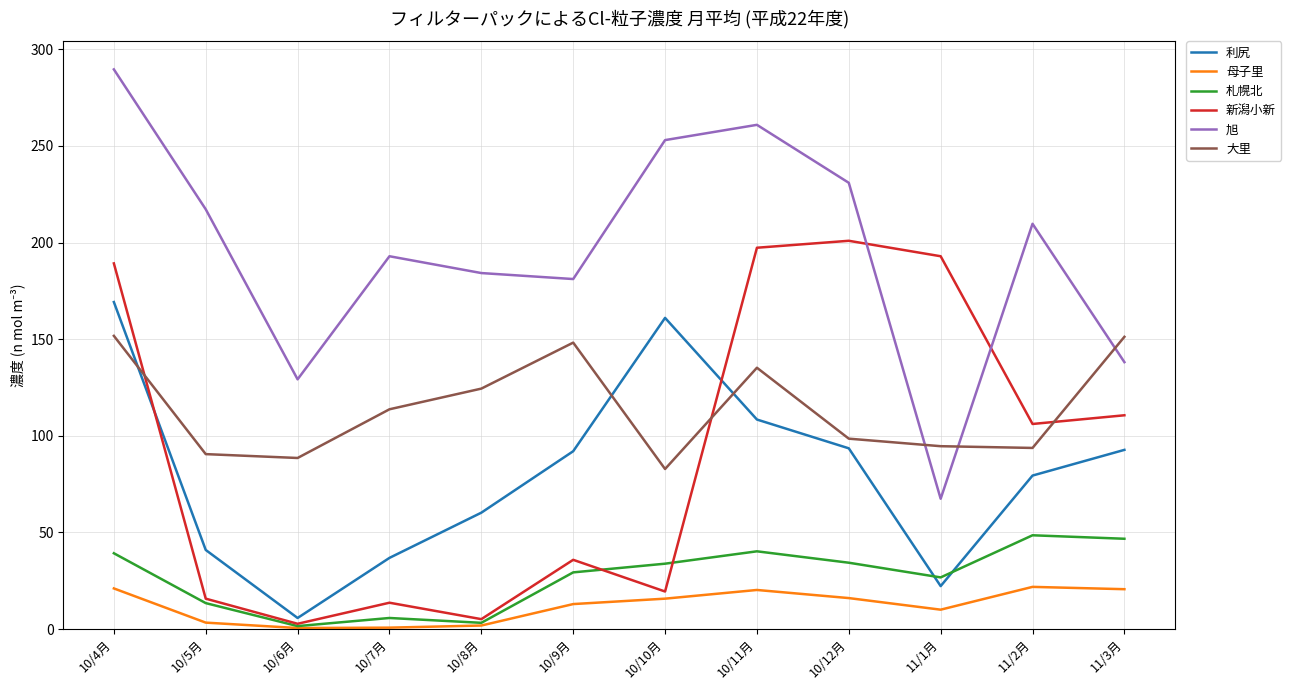

Is it true that 札幌北 equals 81.7 at 11/2月?

False